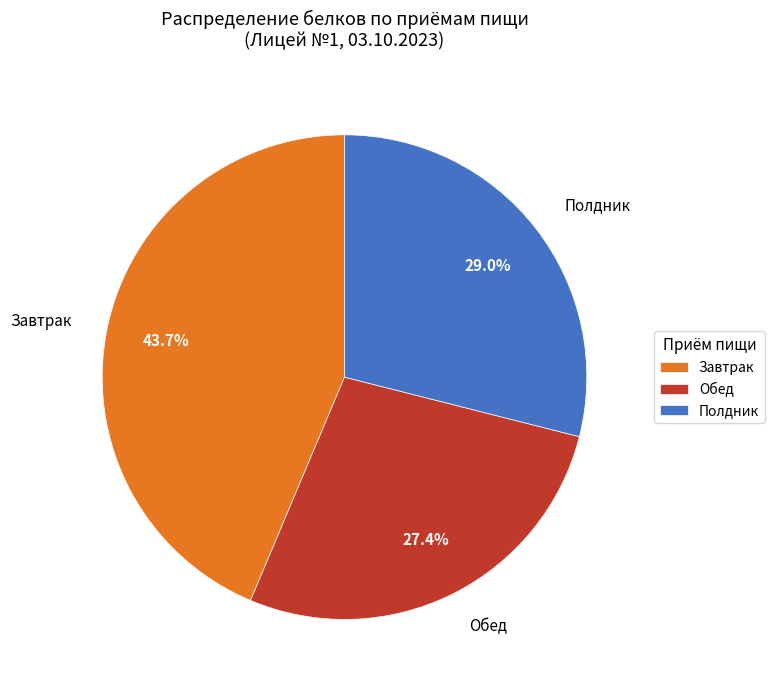

Count the number of slices in the pie.

3